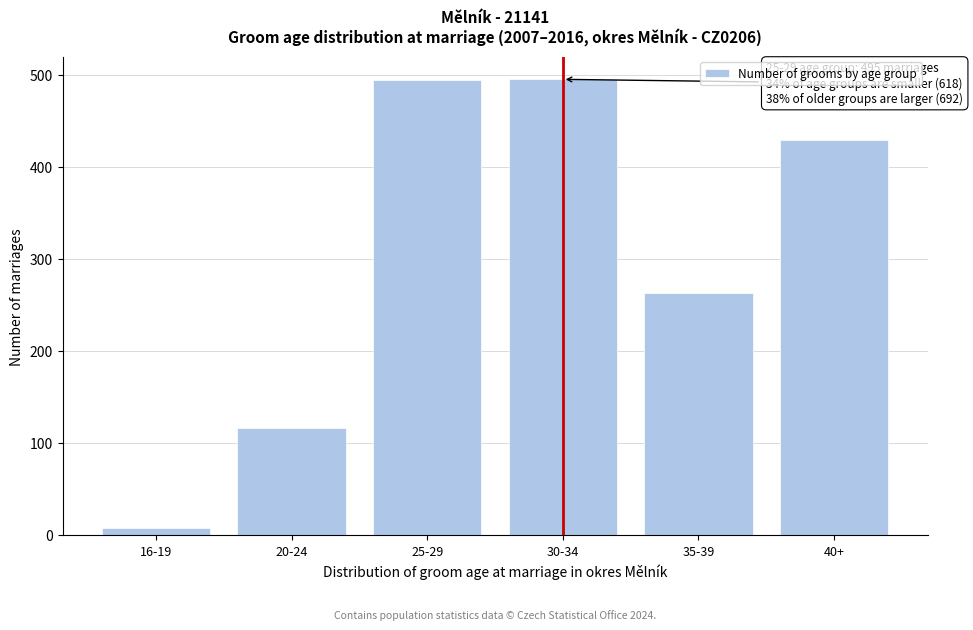

The chart shows a value of 494 at 25-29. True or false?

True